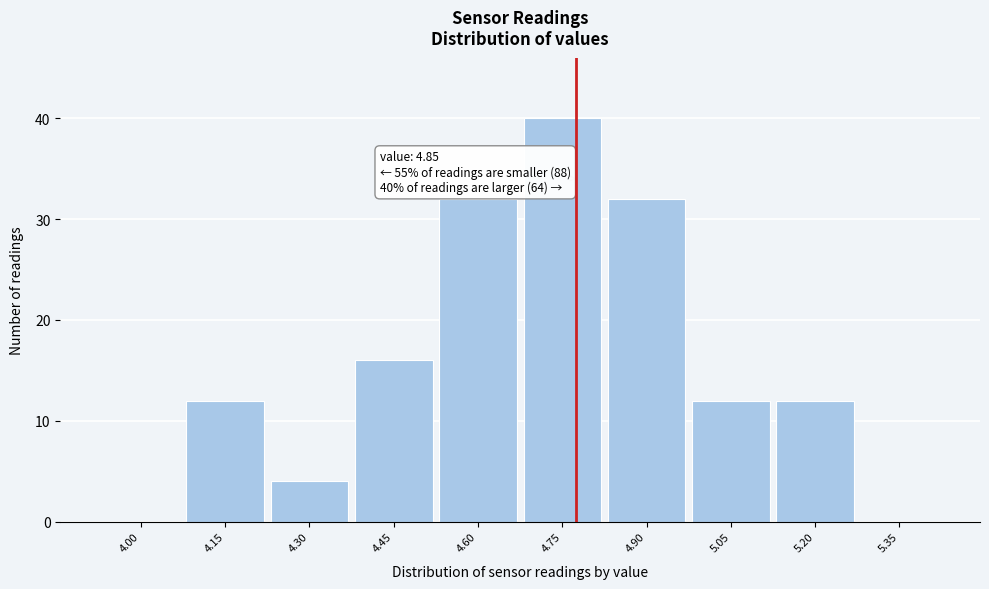

Reading left to right, what are all the values shown in this chart?

4.00=0	4.15=12	4.30=4	4.45=16	4.60=32	4.75=40	4.90=32	5.05=12	5.20=12	5.35=0